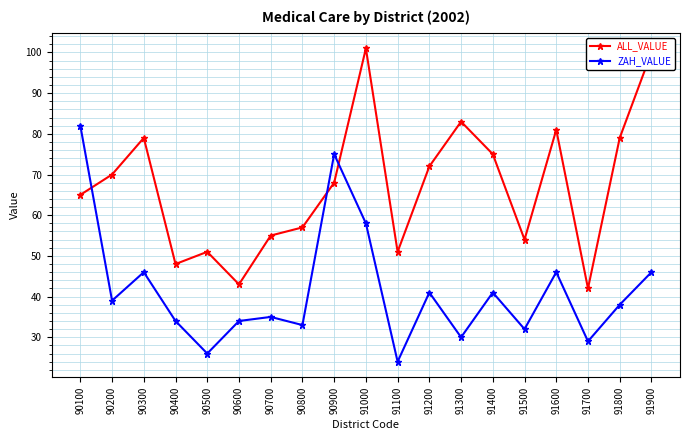

After their last crossing, which series has the higher values: ALL_VALUE or ZAH_VALUE?

ALL_VALUE